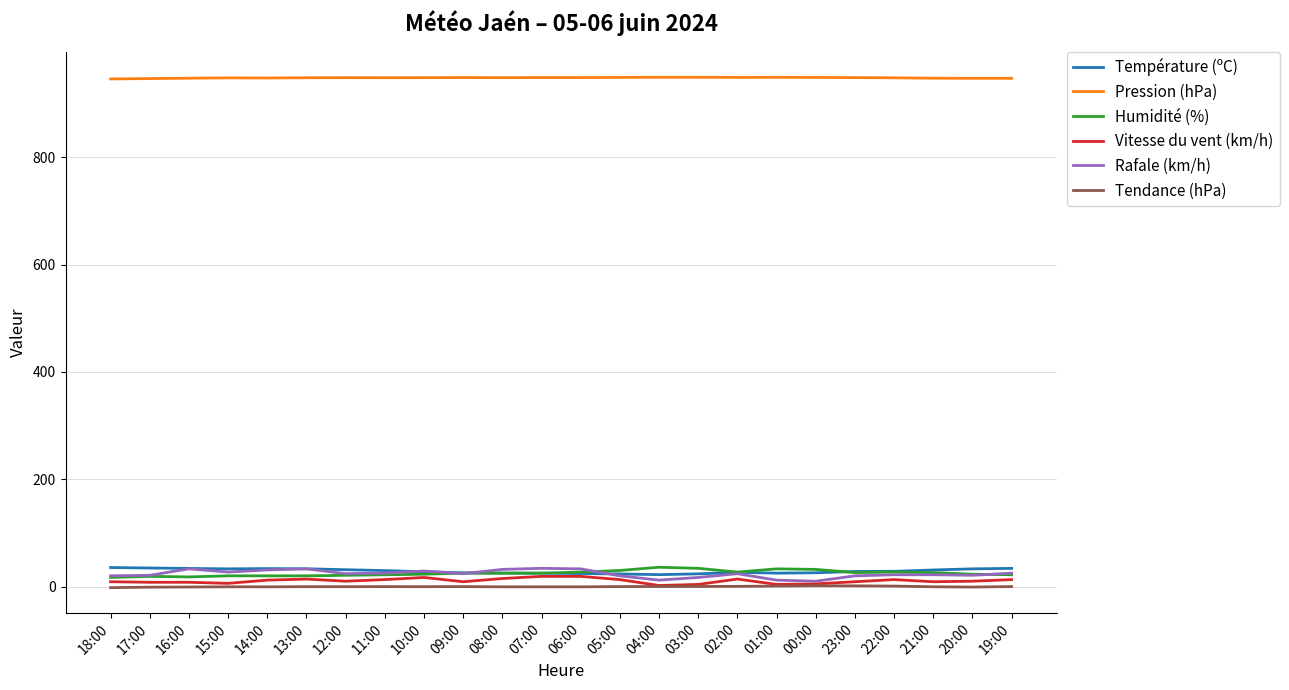

Which series has the largest total across all categories?

Pression (hPa)